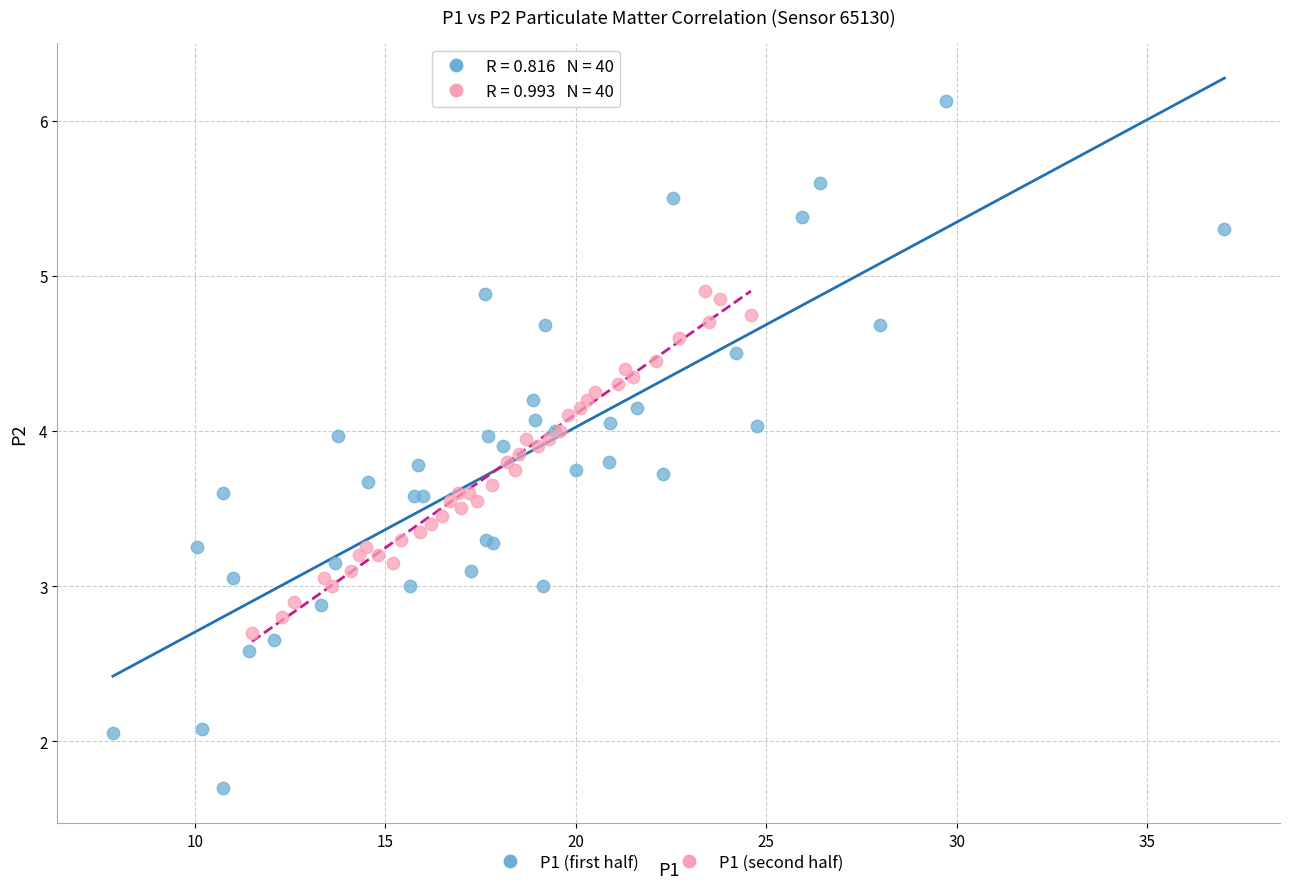

Which series has the largest Y range (max minus min)?

P1 (first half)